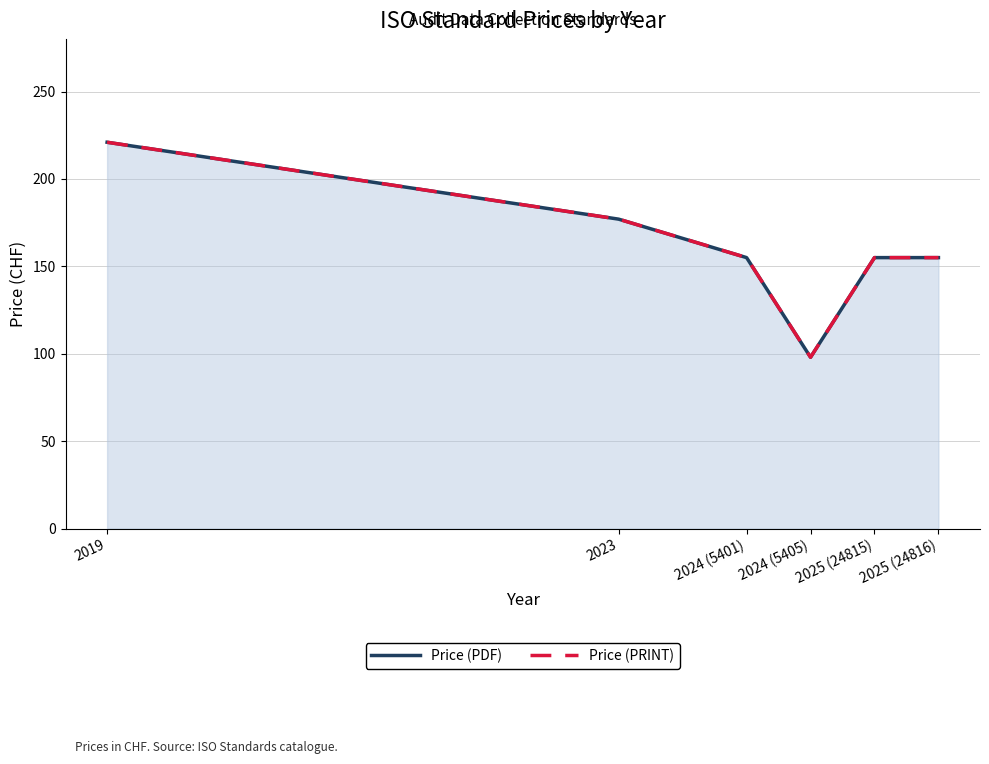

Which series has the widest spread of values?

Price (PDF)